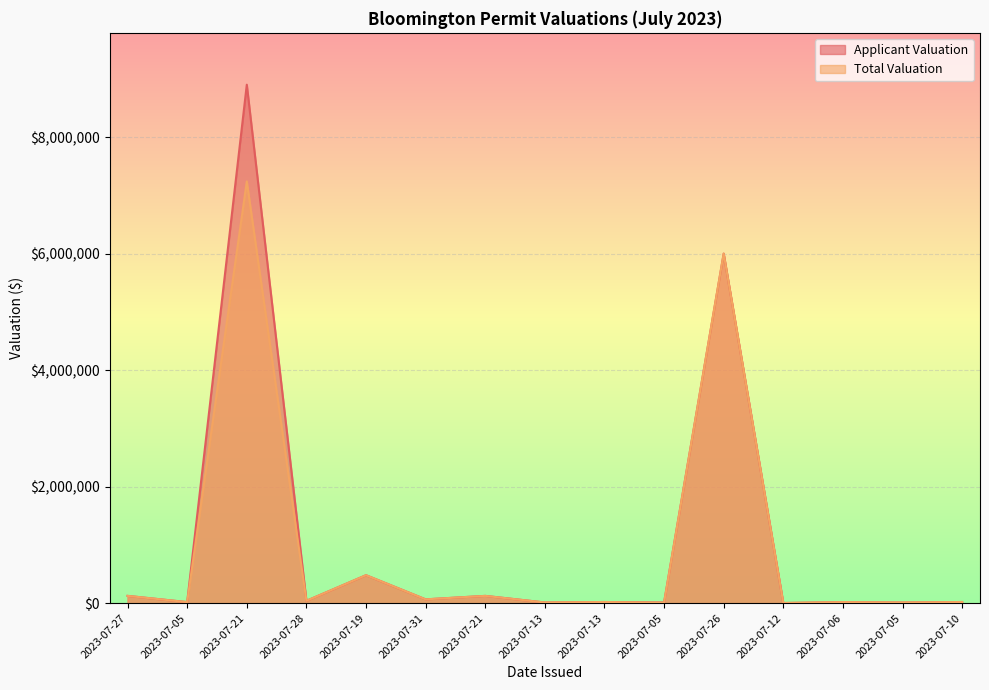

In Applicant Valuation, how many points are higher than both neighbors (excluding endpoints)?

6